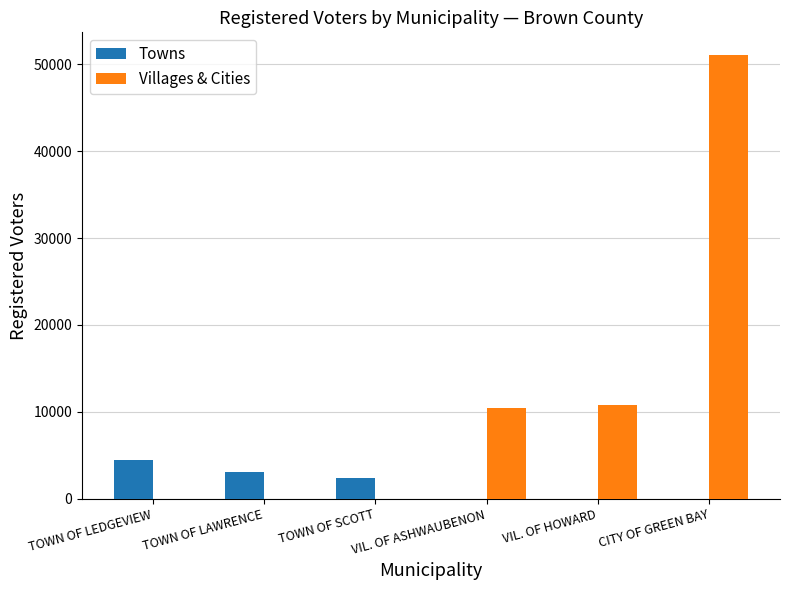

Which series has the largest total across all categories?

Villages & Cities